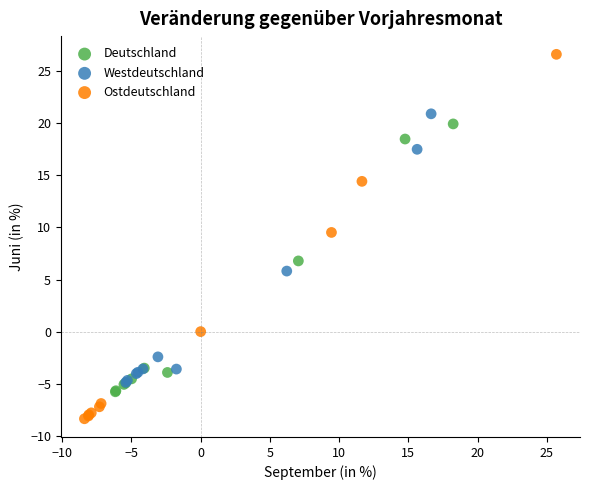

Which series contains the highest Y value?

Ostdeutschland